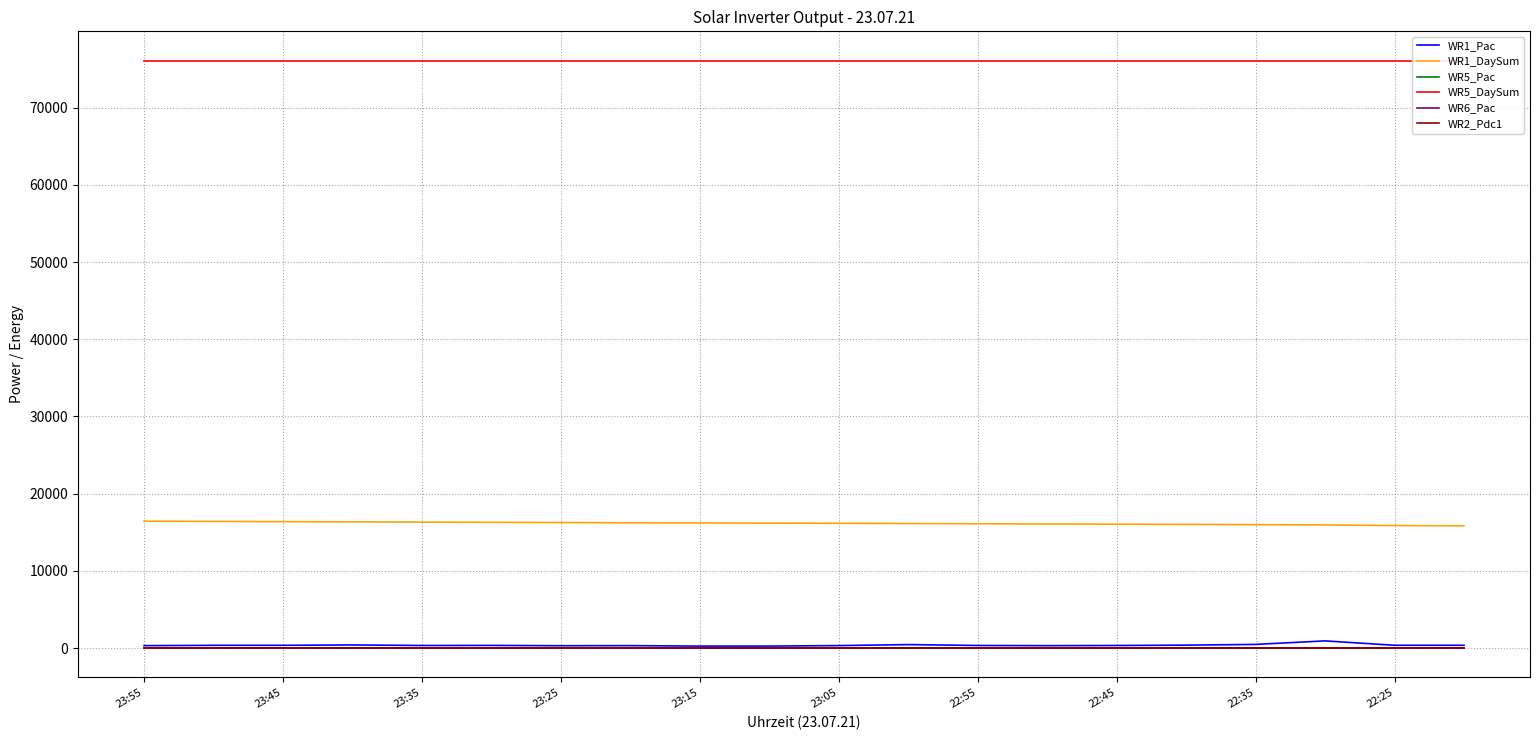

List the labels in order of WR1_DaySum value, largest first.

23:55, 23:45, 23:35, 23:25, 23:15, 23:05, 22:55, 22:45, 22:35, 22:25, 10, 11, 12, 13, 14, 15, 16, 17, 18, 19